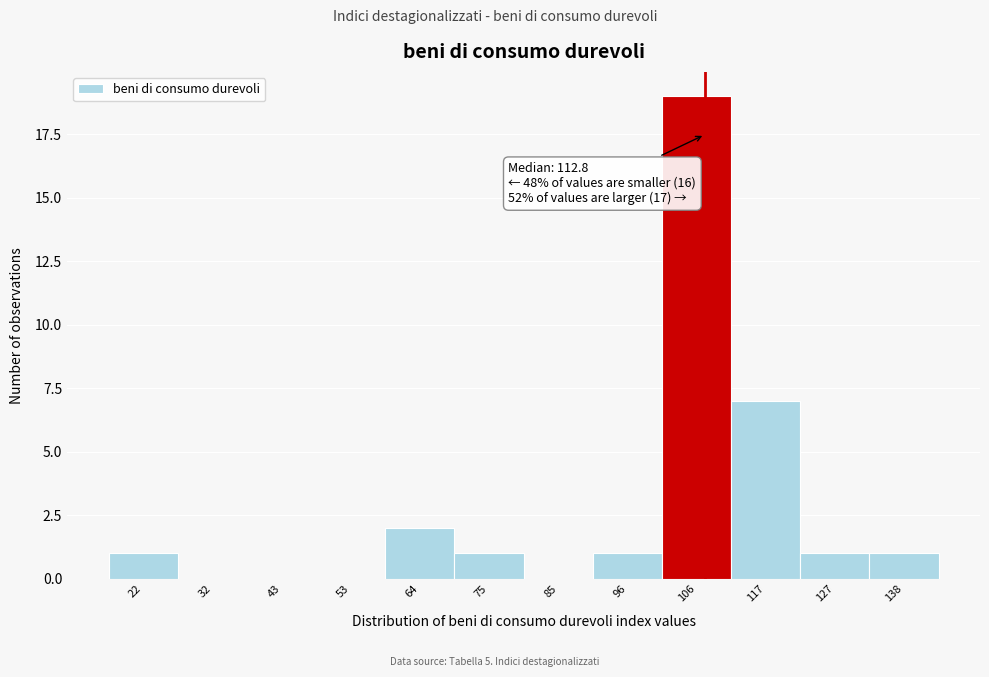

Reading left to right, list all the values displayed in this chart.

22=1	32=0	43=0	53=0	64=2	75=1	85=0	96=1	106=19	117=7	127=1	138=1